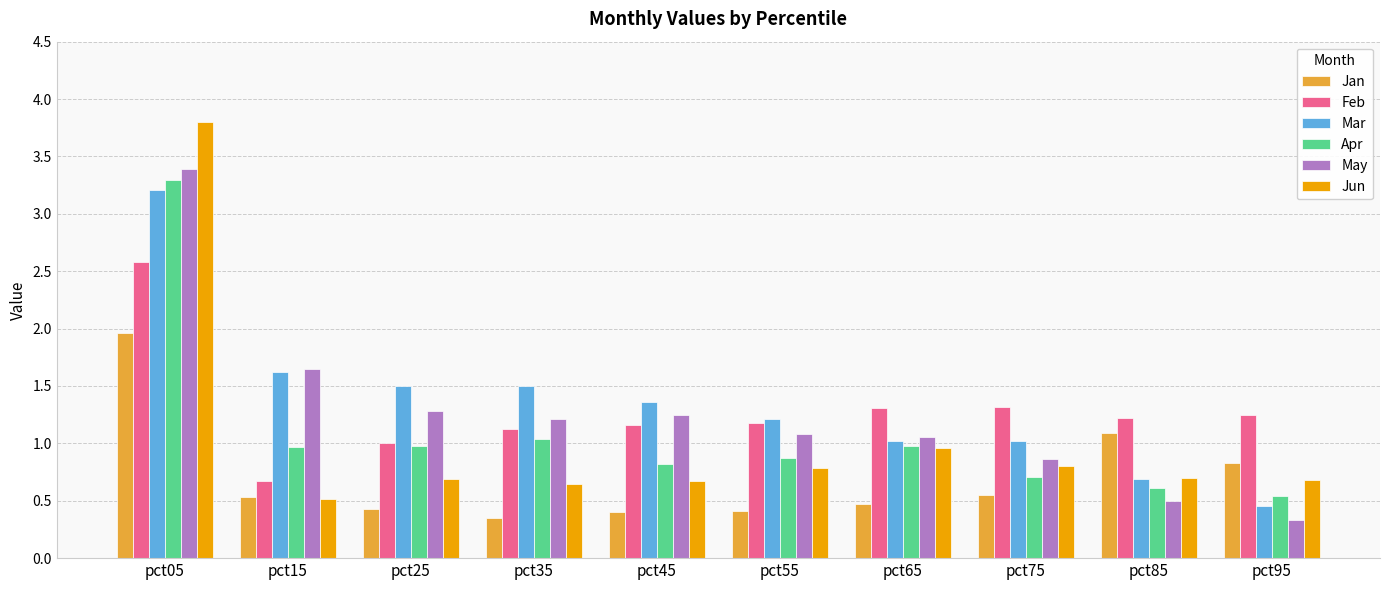

What is the total value across all series at pct65?

5.8